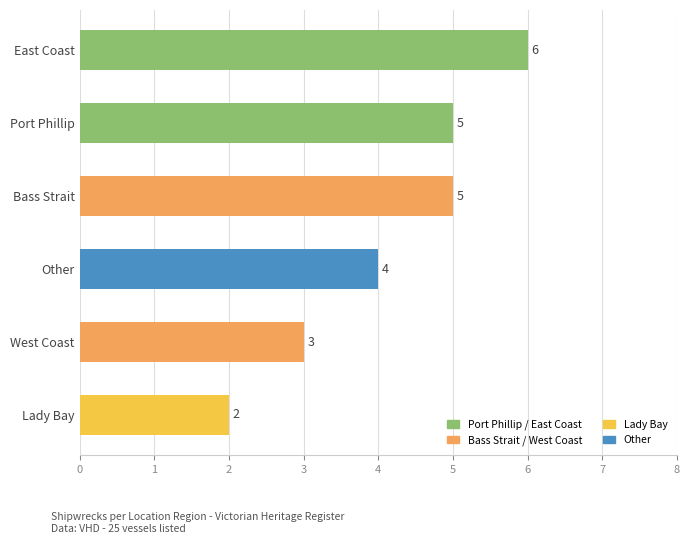

Which has a higher value, East Coast or Bass Strait?

East Coast